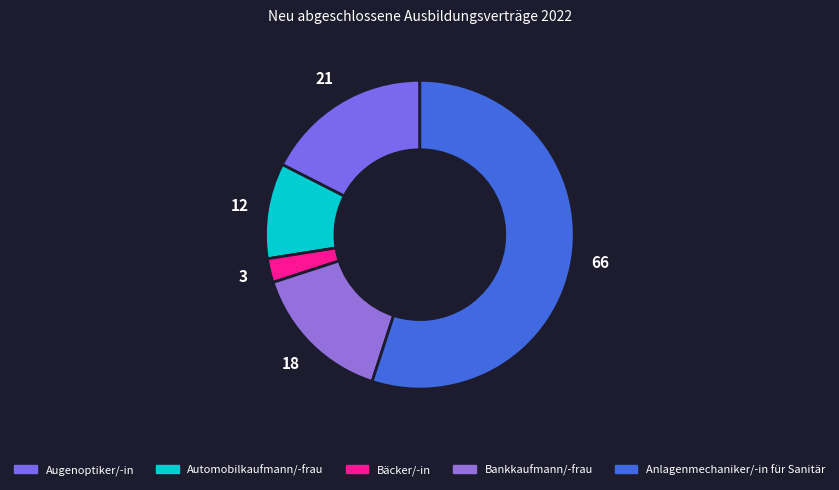

What percentage do Bäcker/-in and Automobilkaufmann/-frau together represent?

12.5%